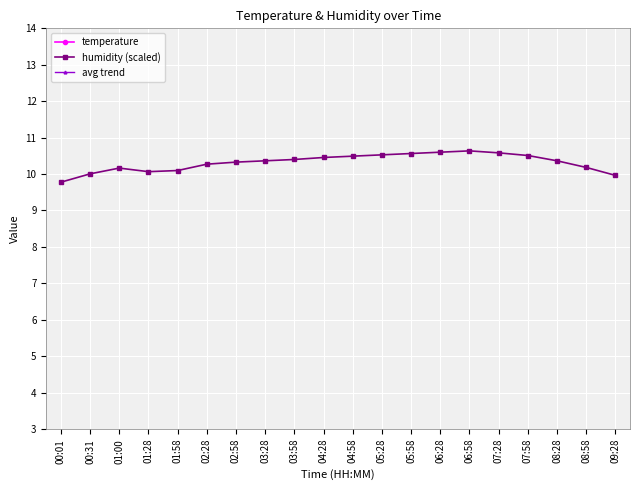

How many interior local peaks does the humidity (scaled) series have?

2